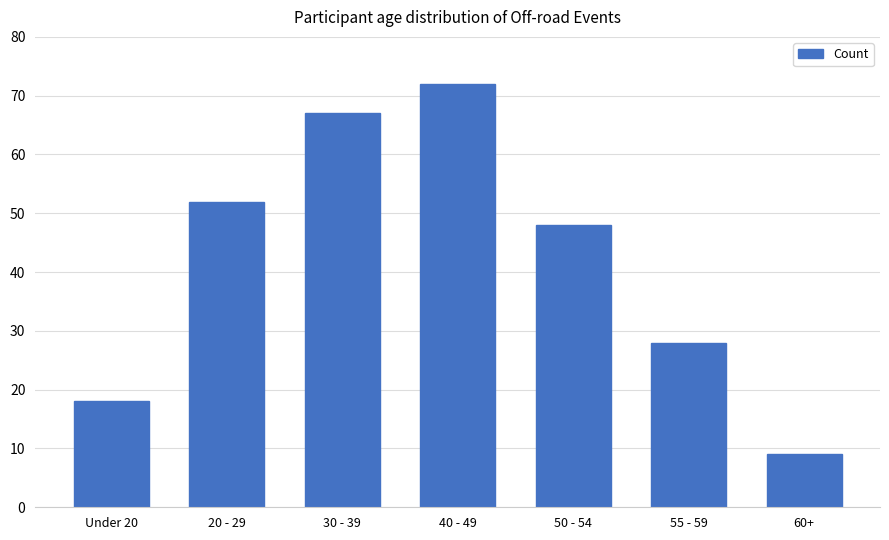

At which label does the data first exceed 48?

20 - 29